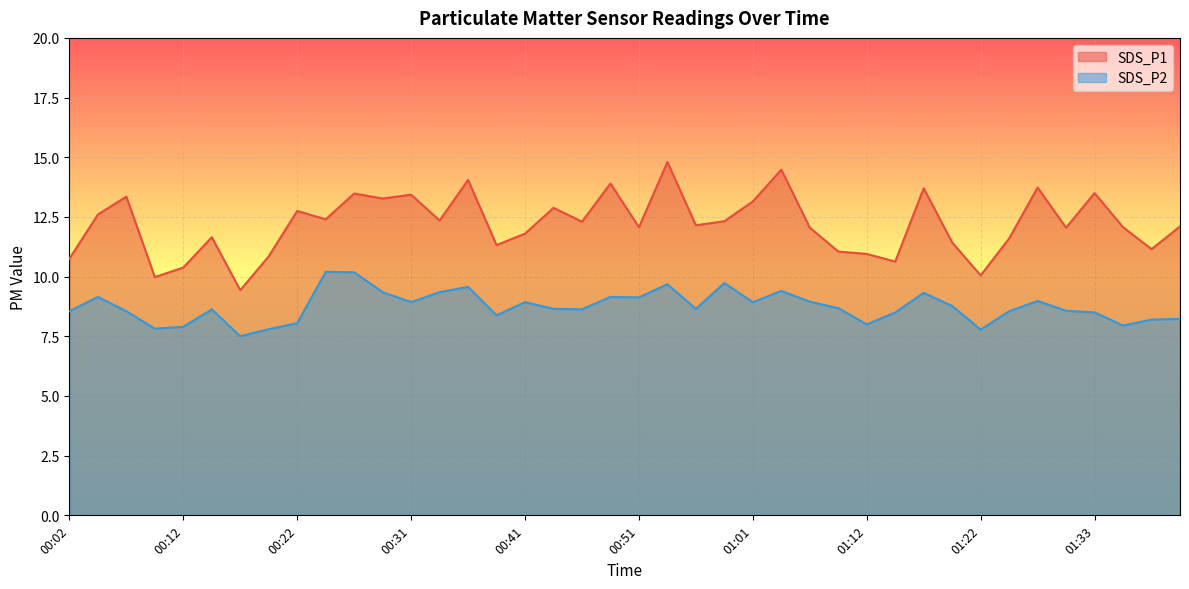

How many interior local peaks does the SDS_P1 series have?

13